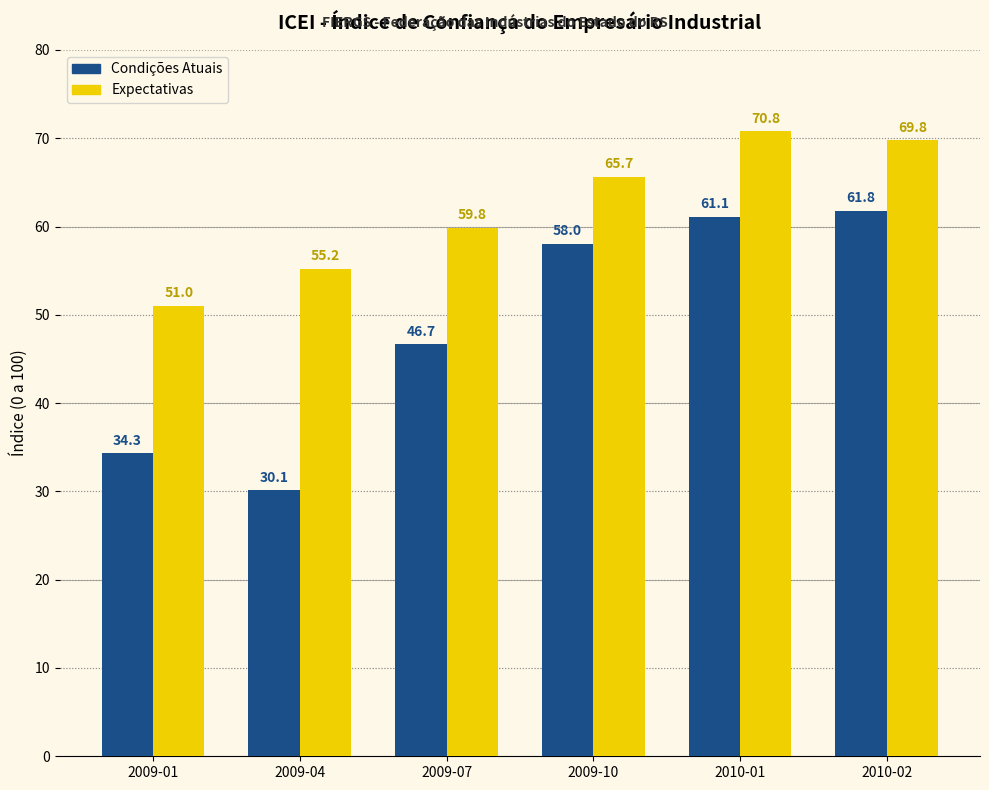

What is the spread (max minus min) of values at 2009-01?

16.7